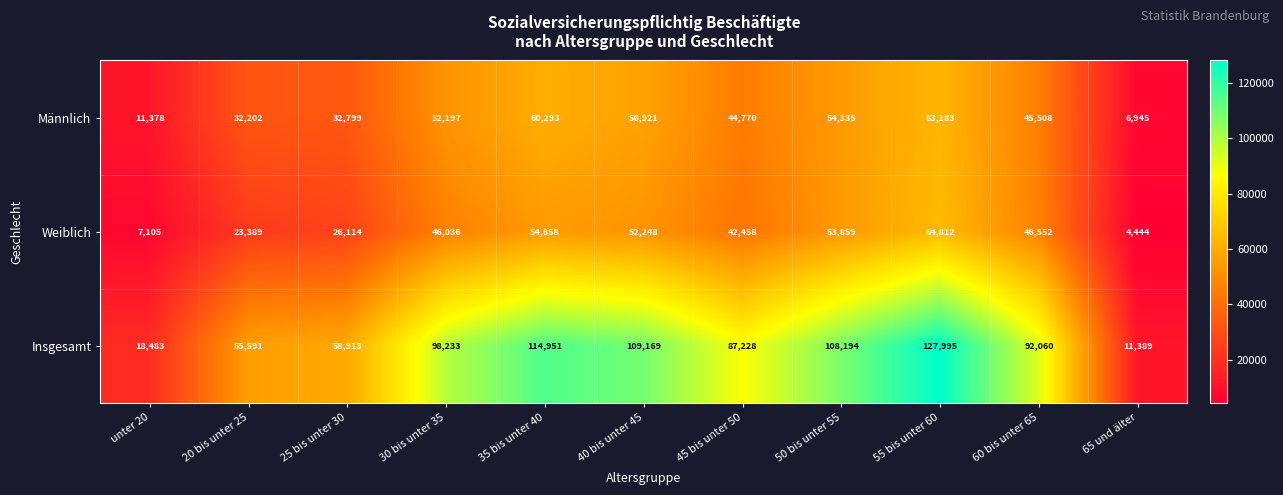

How many data points in Insgesamt are less than 92060?

5